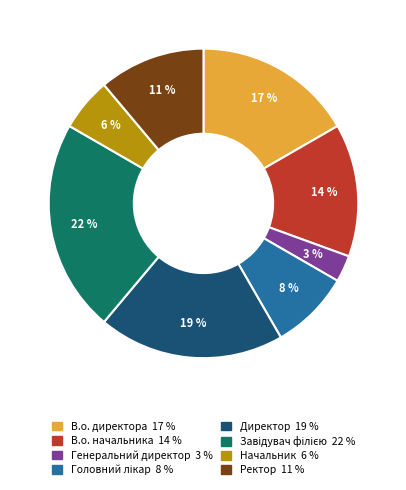

Approximately how many times larger is the value at Директор compared to В.о. начальника?

1.4